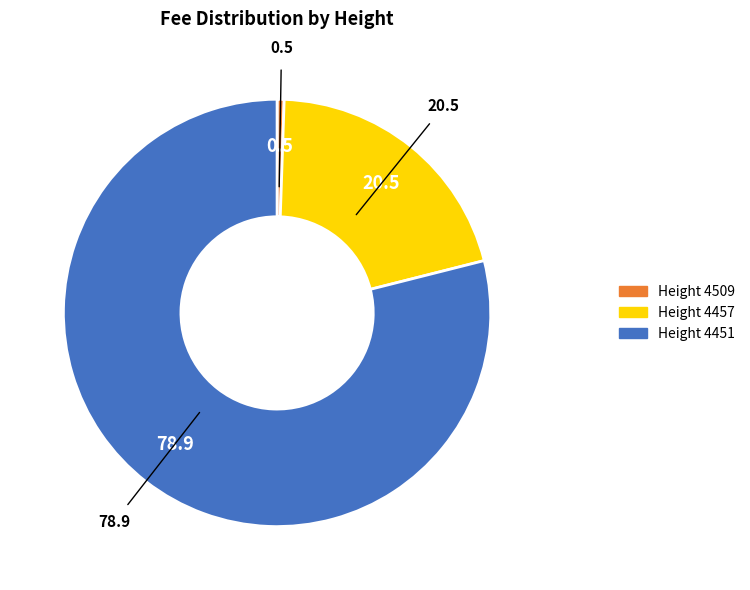

Is there any slice that represents more than half of the pie?

Yes